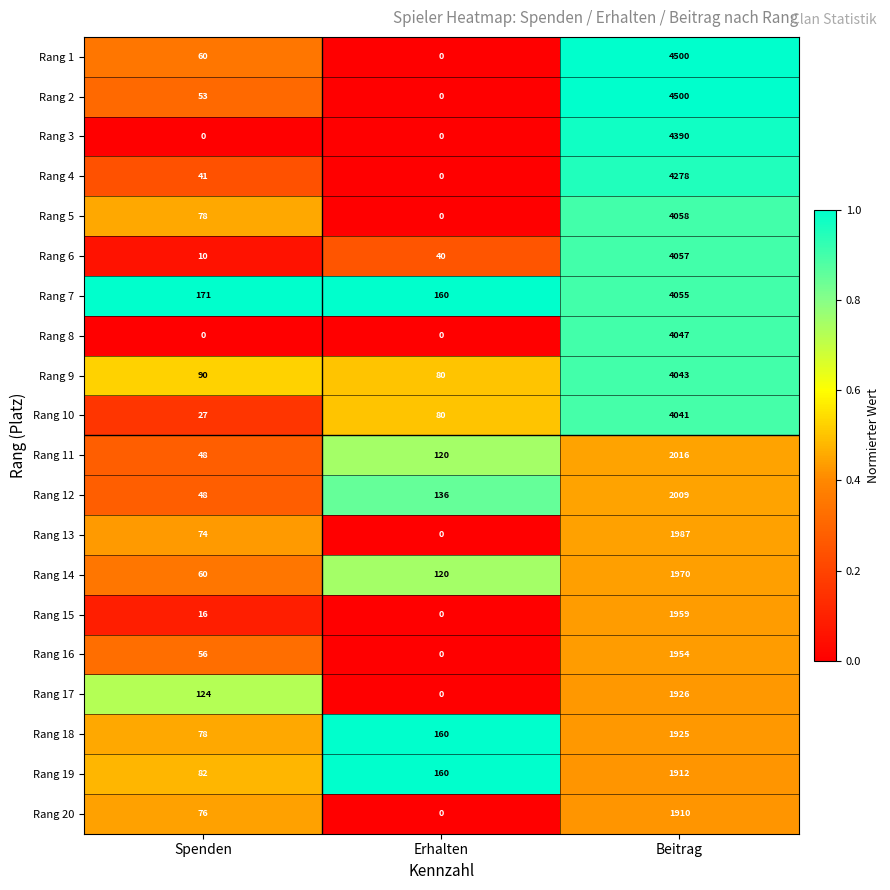

What is the maximum value shown in the chart?

4500